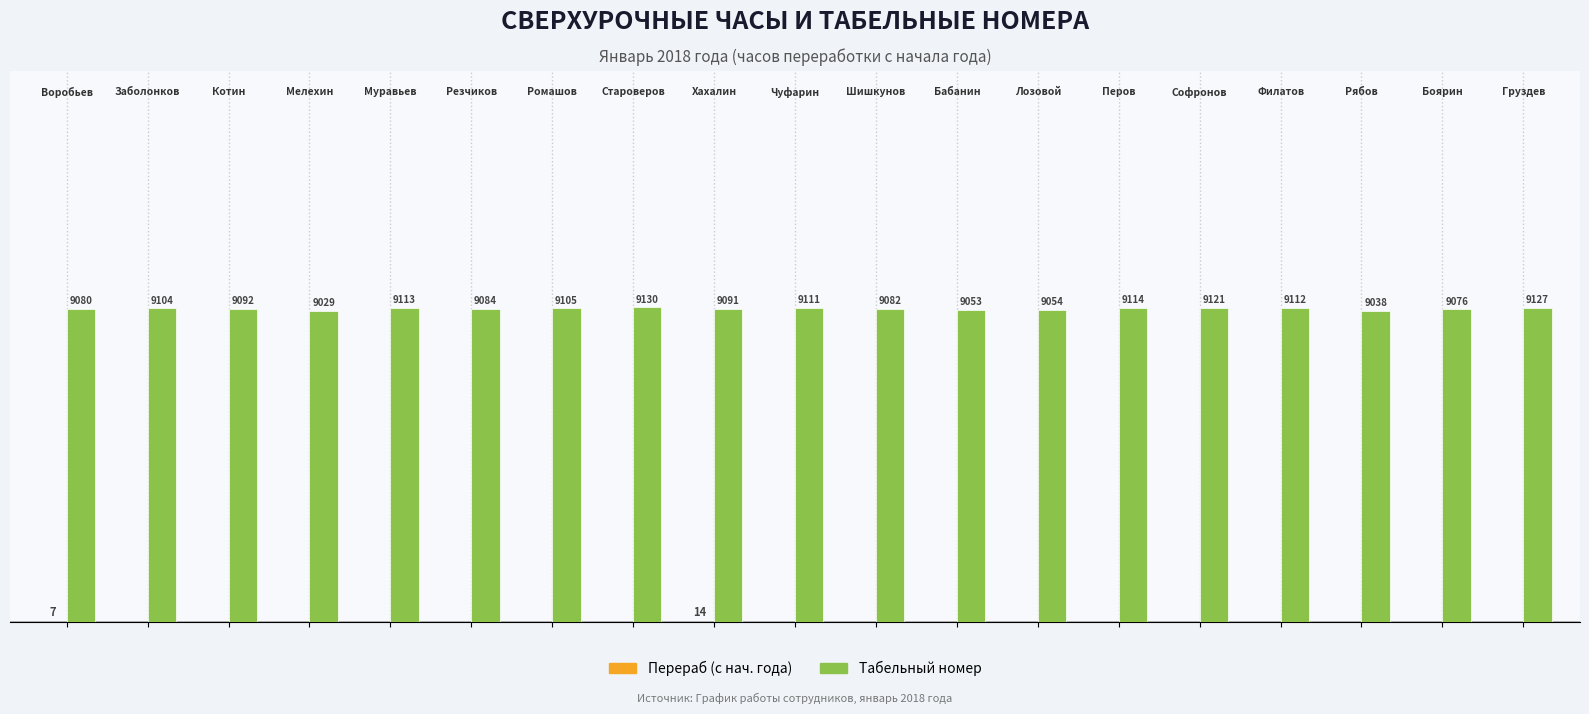

Are the bars grouped side by side (vs. stacked)?

Yes